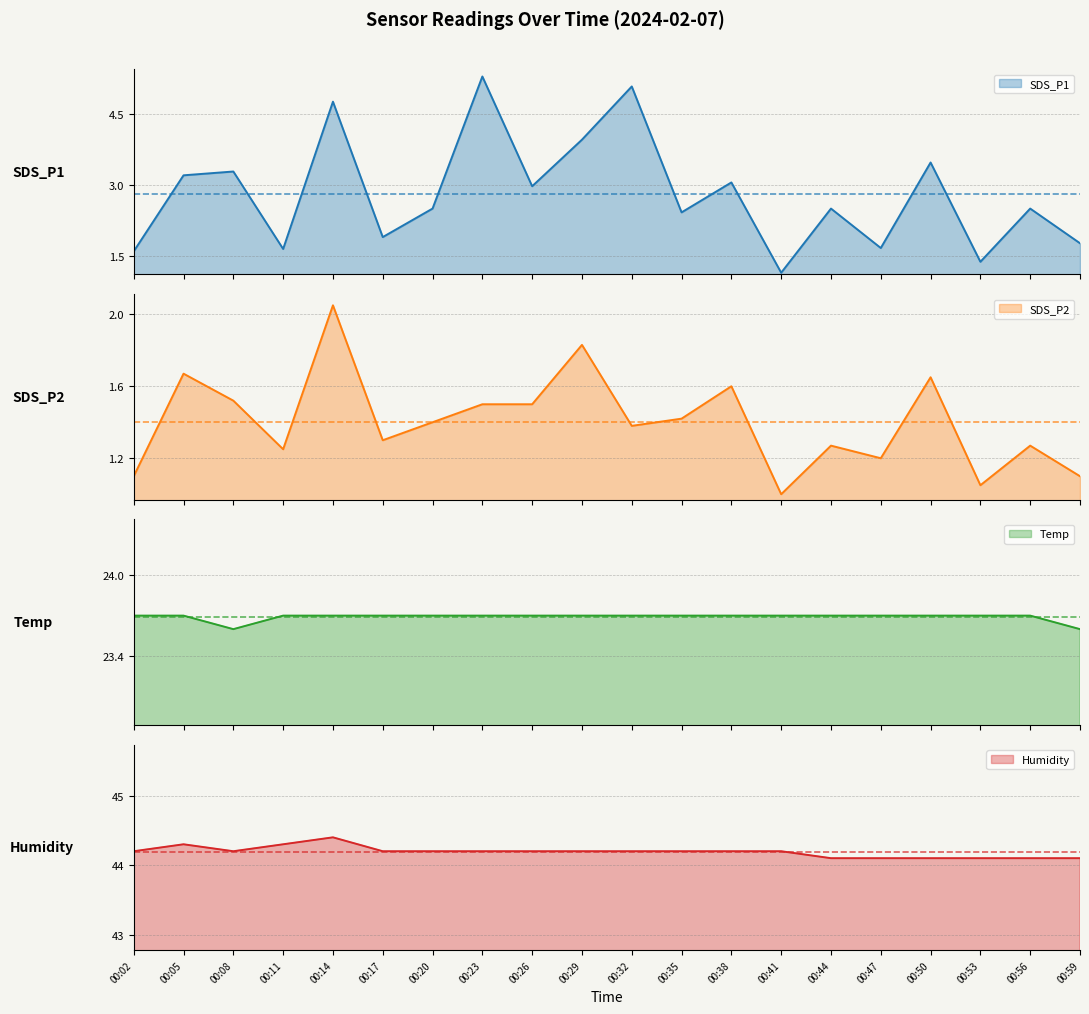

How many data points does each series have?

20